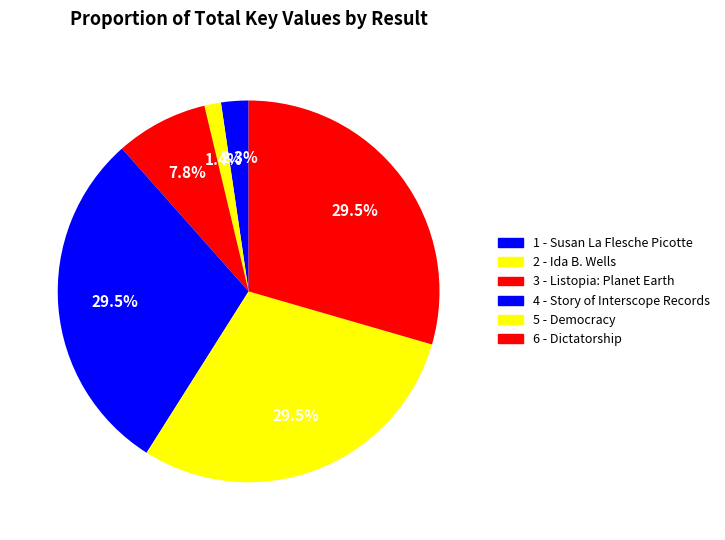

What is the change in value from 1 - Susan La Flesche Picotte to 3 - Listopia: Planet Earth?

+395333340